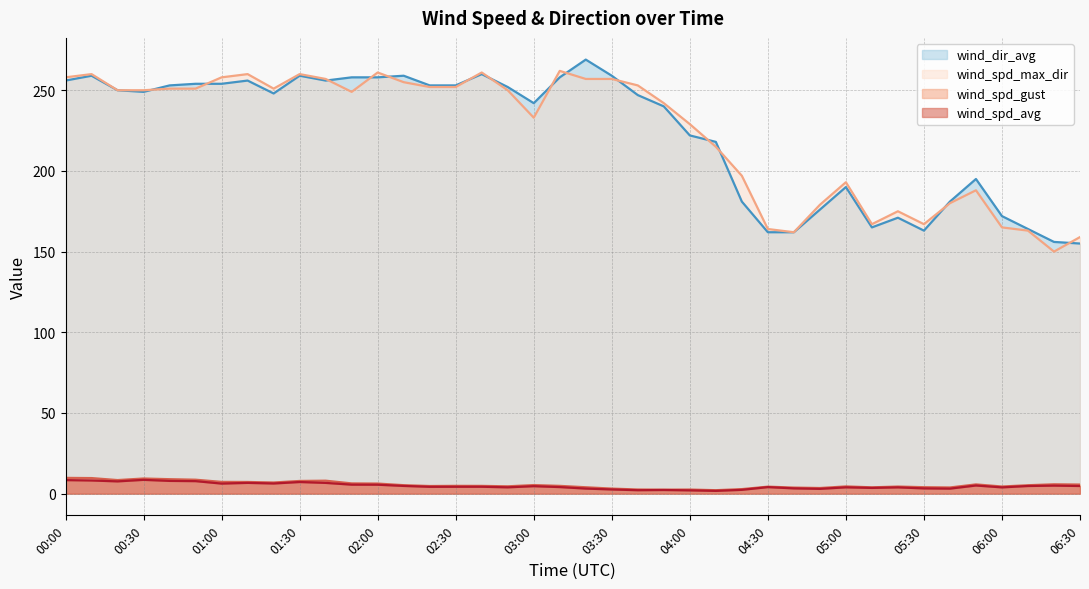

Between 01:30 and 01:40, which is larger?

01:40